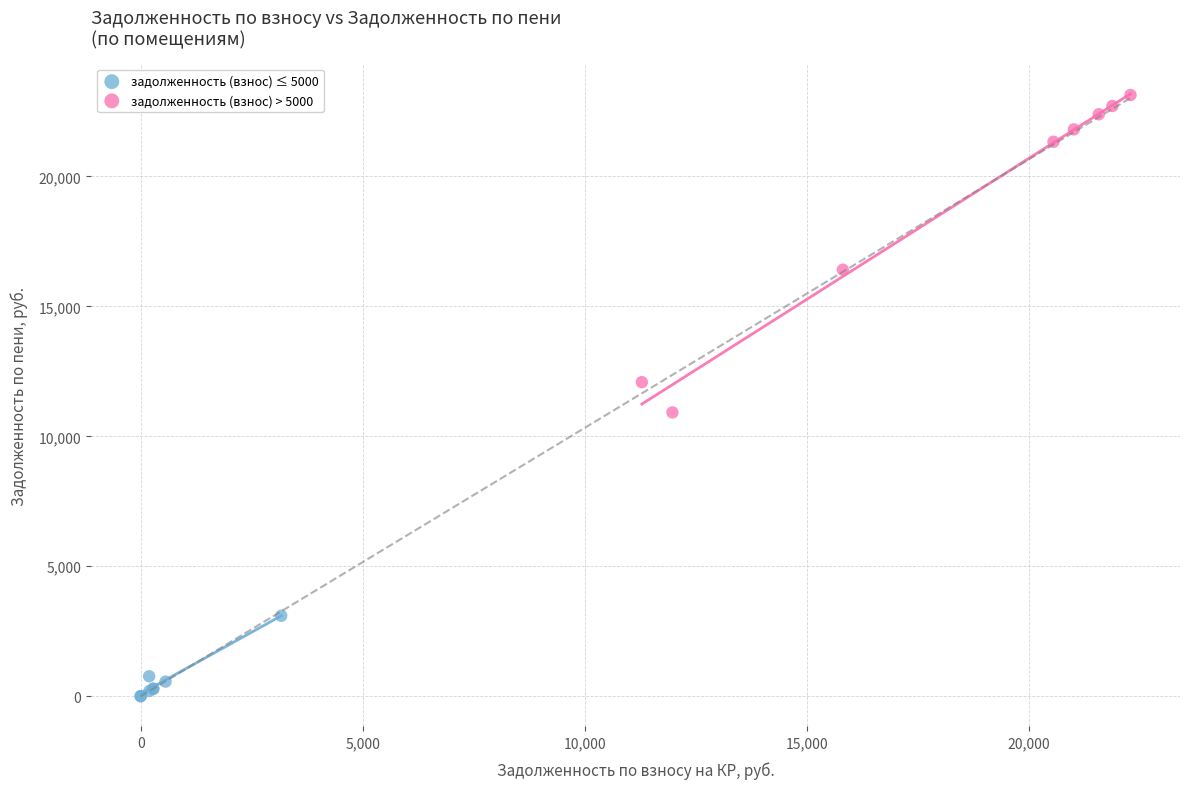

What are all the series names shown in the legend?

задолженность (взнос) ≤ 5000, задолженность (взнос) > 5000